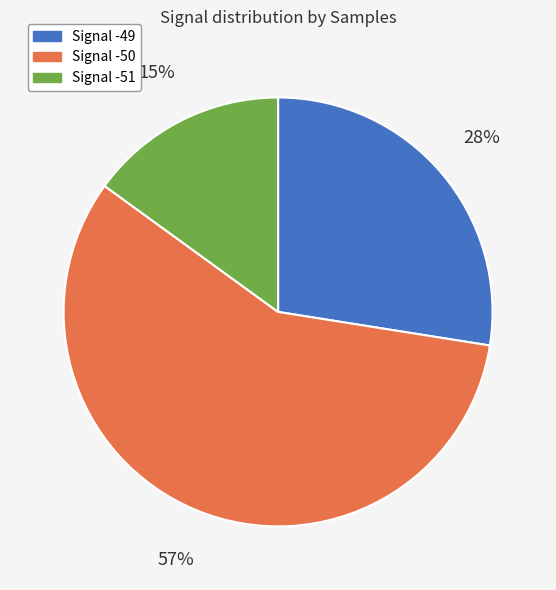

Does any single category account for the majority?

Yes